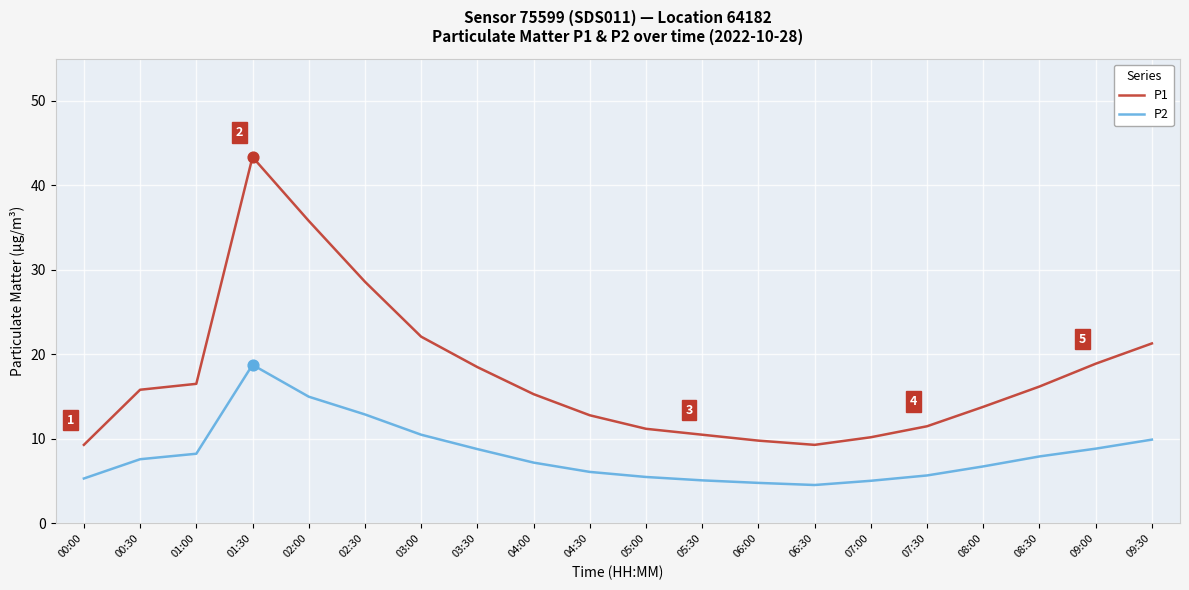

Which series has the widest spread of values?

P1